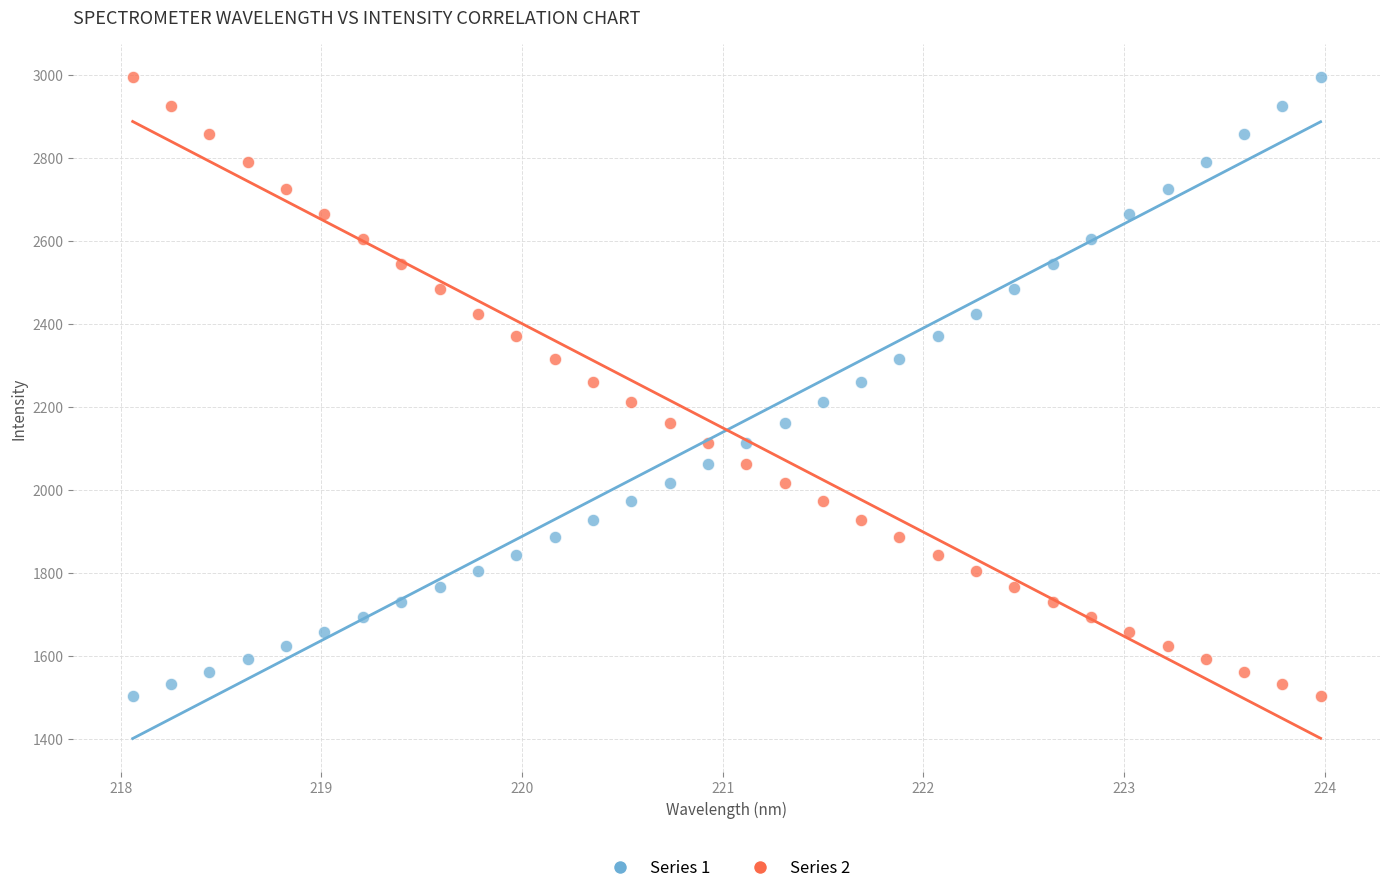

What is the X range (max minus min) for the scatter plot?

5.9